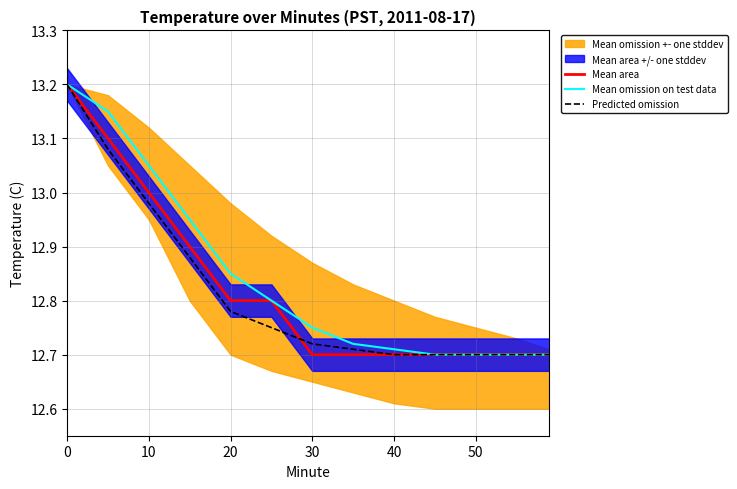

The value of Mean area at 0 is 6.0. True or false?

False